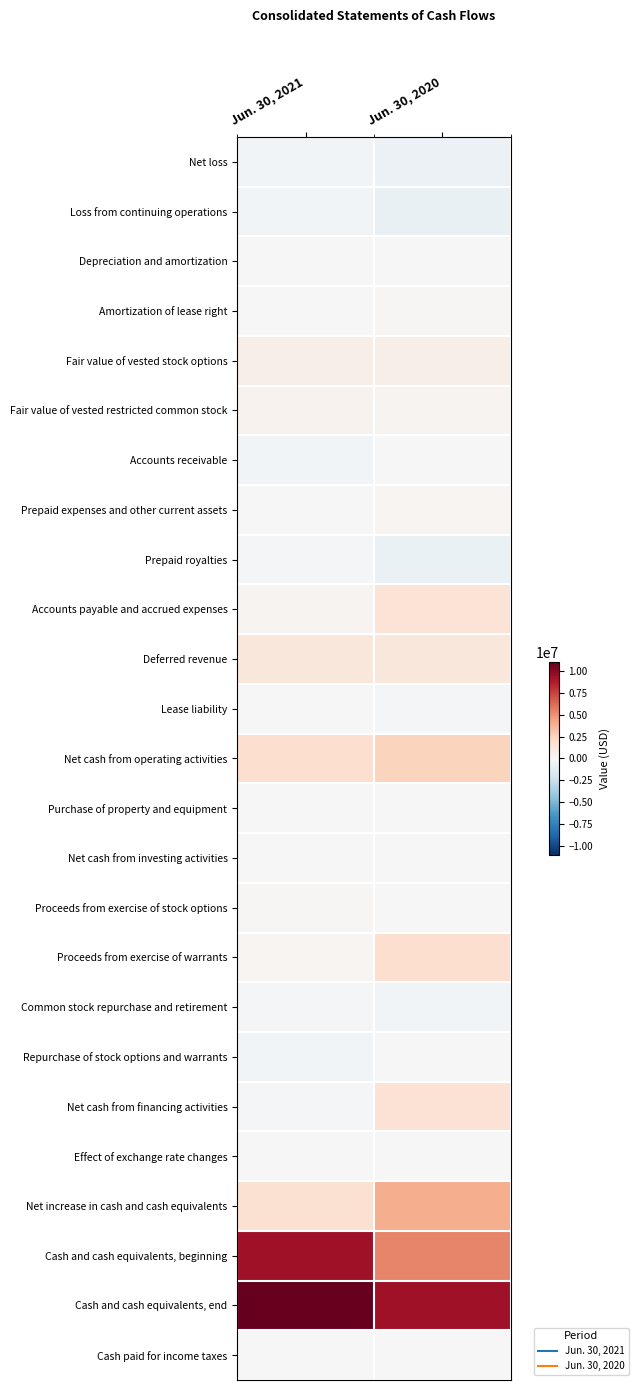

Reading right to left, what are all the values shown in this chart?

Net loss: Jun. 30, 2020=-662242	Jun. 30, 2021=-285089
Loss from continuing operations: Jun. 30, 2020=-779687	Jun. 30, 2021=-285089
Depreciation and amortization: Jun. 30, 2020=23654	Jun. 30, 2021=11522
Amortization of lease right: Jun. 30, 2020=119914	Jun. 30, 2021=72331
Fair value of vested stock options: Jun. 30, 2020=610634	Jun. 30, 2021=631335
Fair value of vested restricted common stock: Jun. 30, 2020=340961	Jun. 30, 2021=376338
Accounts receivable: Jun. 30, 2020=43909	Jun. 30, 2021=-268193
Prepaid expenses and other current assets: Jun. 30, 2020=199289	Jun. 30, 2021=-28505
Prepaid royalties: Jun. 30, 2020=-720367	Jun. 30, 2021=-184554
Accounts payable and accrued expenses: Jun. 30, 2020=1486950	Jun. 30, 2021=337343
Deferred revenue: Jun. 30, 2020=1214301	Jun. 30, 2021=1279844
Lease liability: Jun. 30, 2020=-129187	Jun. 30, 2021=-79326
Net cash from operating activities: Jun. 30, 2020=2418465	Jun. 30, 2021=1868406
Purchase of property and equipment: Jun. 30, 2020=0	Jun. 30, 2021=-19854
Net cash from investing activities: Jun. 30, 2020=0	Jun. 30, 2021=-19854
Proceeds from exercise of stock options: Jun. 30, 2020=0	Jun. 30, 2021=88850
Proceeds from exercise of warrants: Jun. 30, 2020=1875000	Jun. 30, 2021=237501
Common stock repurchase and retirement: Jun. 30, 2020=-321601	Jun. 30, 2021=-178012
Repurchase of stock options and warrants: Jun. 30, 2020=0	Jun. 30, 2021=-308313
Net cash from financing activities: Jun. 30, 2020=1553399	Jun. 30, 2021=-159974
Effect of exchange rate changes: Jun. 30, 2020=-13398	Jun. 30, 2021=4203
Net increase in cash and cash equivalents: Jun. 30, 2020=3958466	Jun. 30, 2021=1692781
Cash and cash equivalents, beginning: Jun. 30, 2020=5353090	Jun. 30, 2021=9311556
Cash and cash equivalents, end: Jun. 30, 2020=9311556	Jun. 30, 2021=11004337
Cash paid for income taxes: Jun. 30, 2020=7836	Jun. 30, 2021=3204